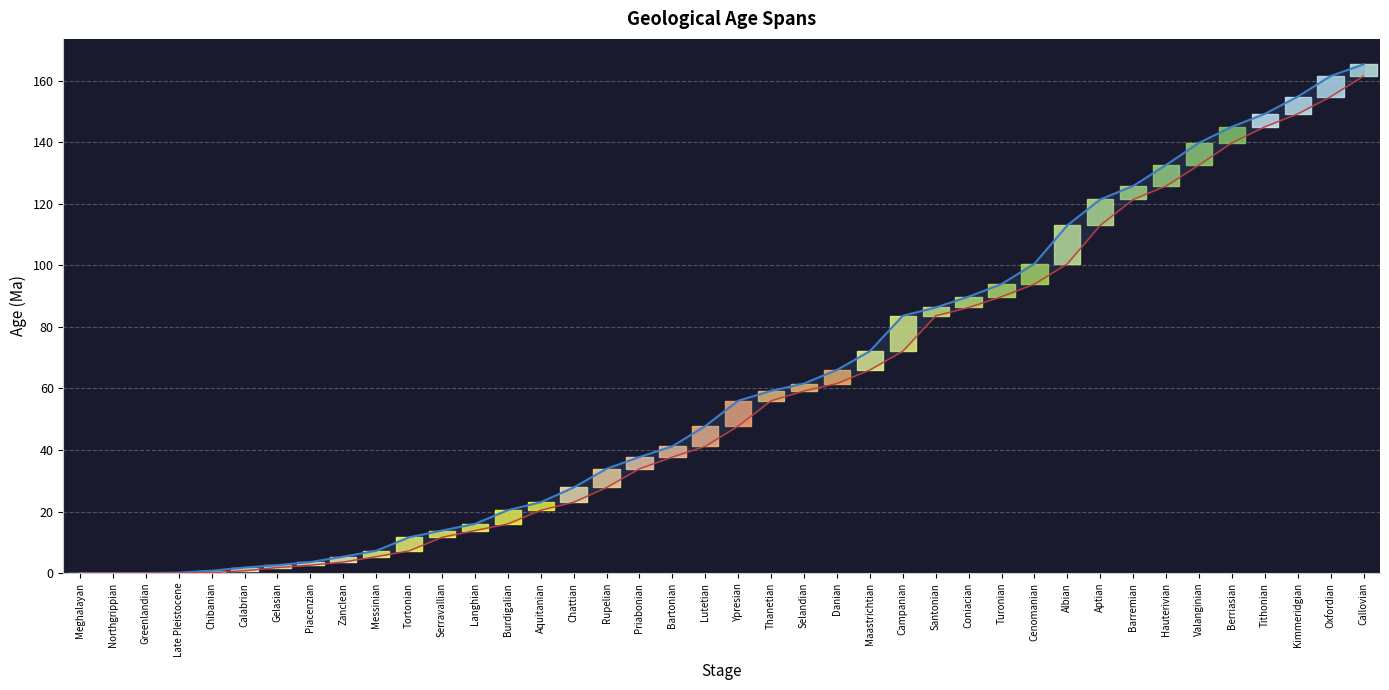

What is the difference between the highest and lowest values at Chattian?

4.8